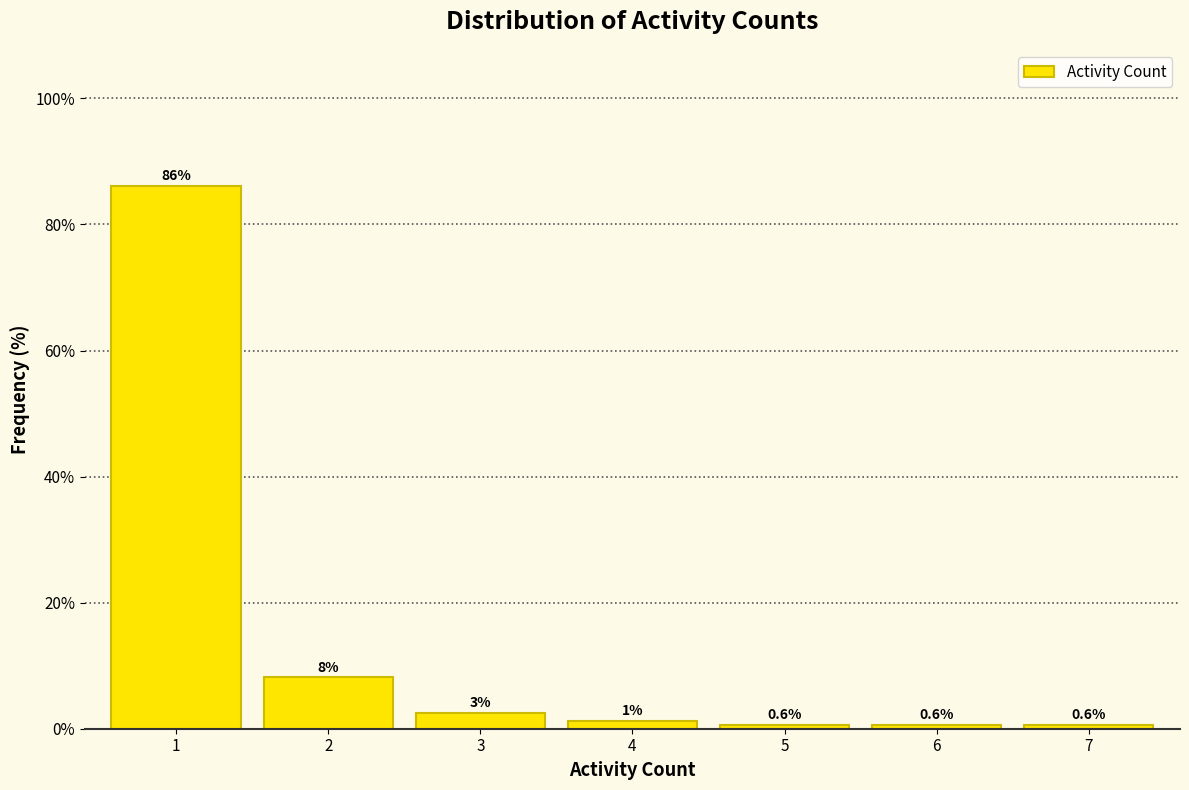

Between 4 and 5, which is larger?

4